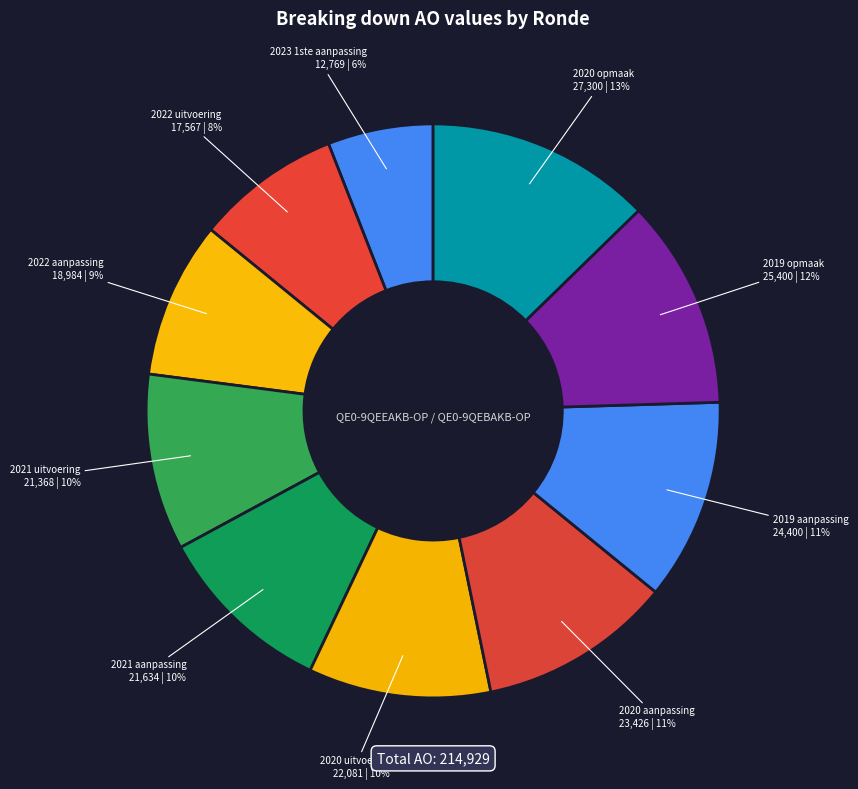

The 2021 uitvoering slice represents 10% of the pie. True or false?

True